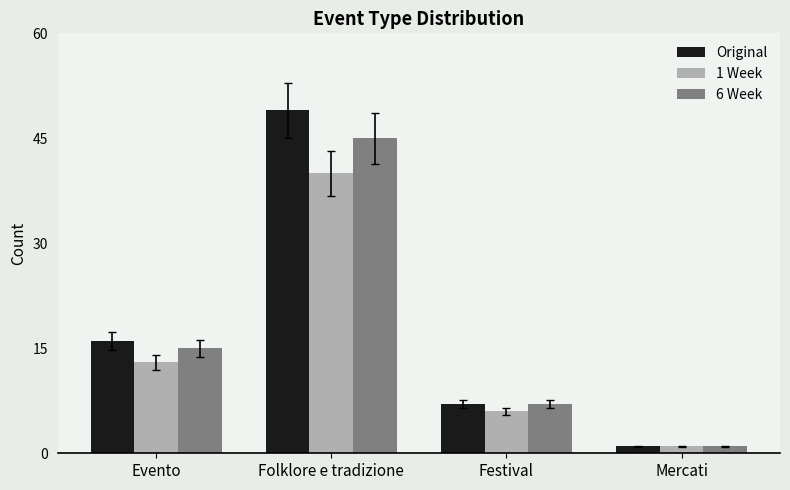

Reading right to left, what are all the values shown in this chart?

Original: Mercati=1	Festival=7	Folklore e tradizione=49	Evento=16
1 Week: Mercati=1	Festival=6	Folklore e tradizione=40	Evento=13
6 Week: Mercati=1	Festival=7	Folklore e tradizione=45	Evento=15